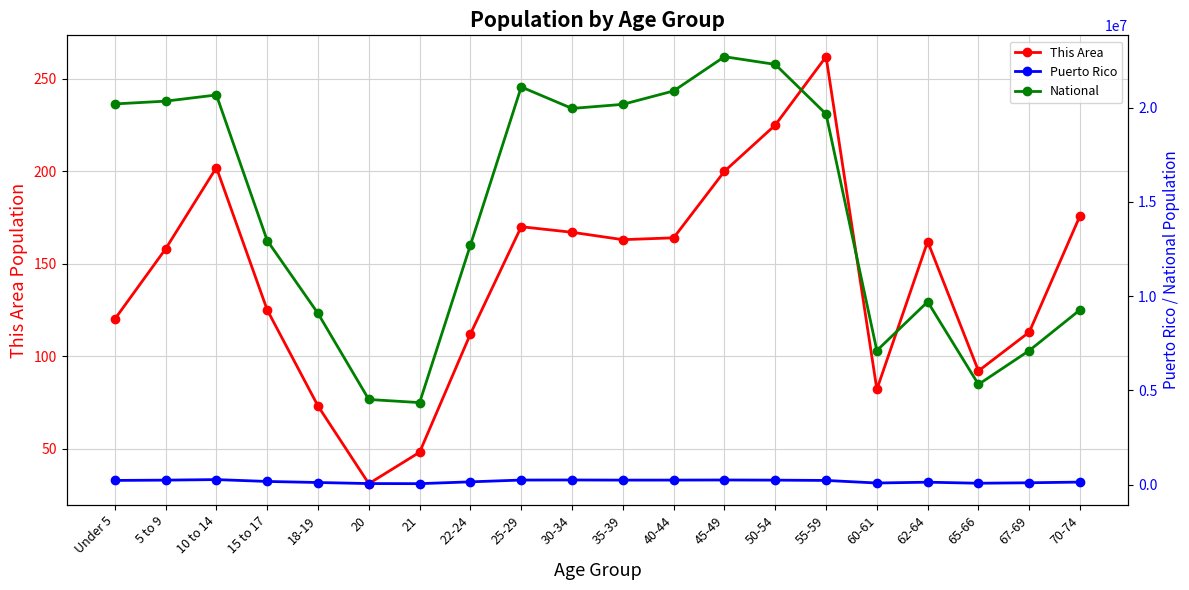

What is the total value across all series at 18-19?

9200457